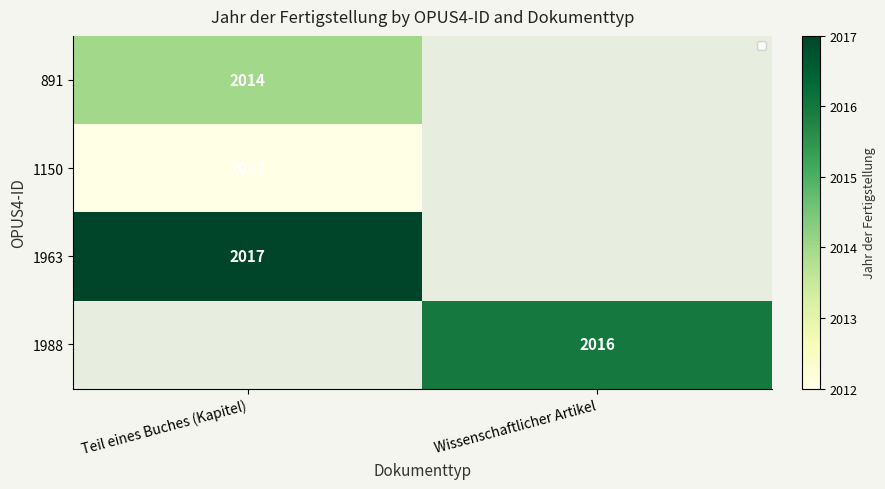

The 1150 series shows 2012 at Teil eines Buches (Kapitel). True or false?

True